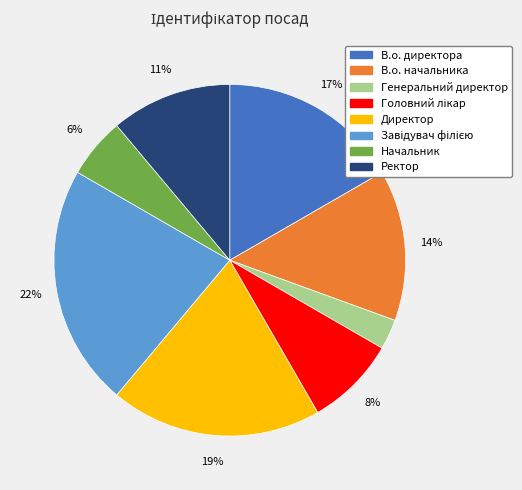

Is the sum of В.о. директора and Директор greater than half?

No